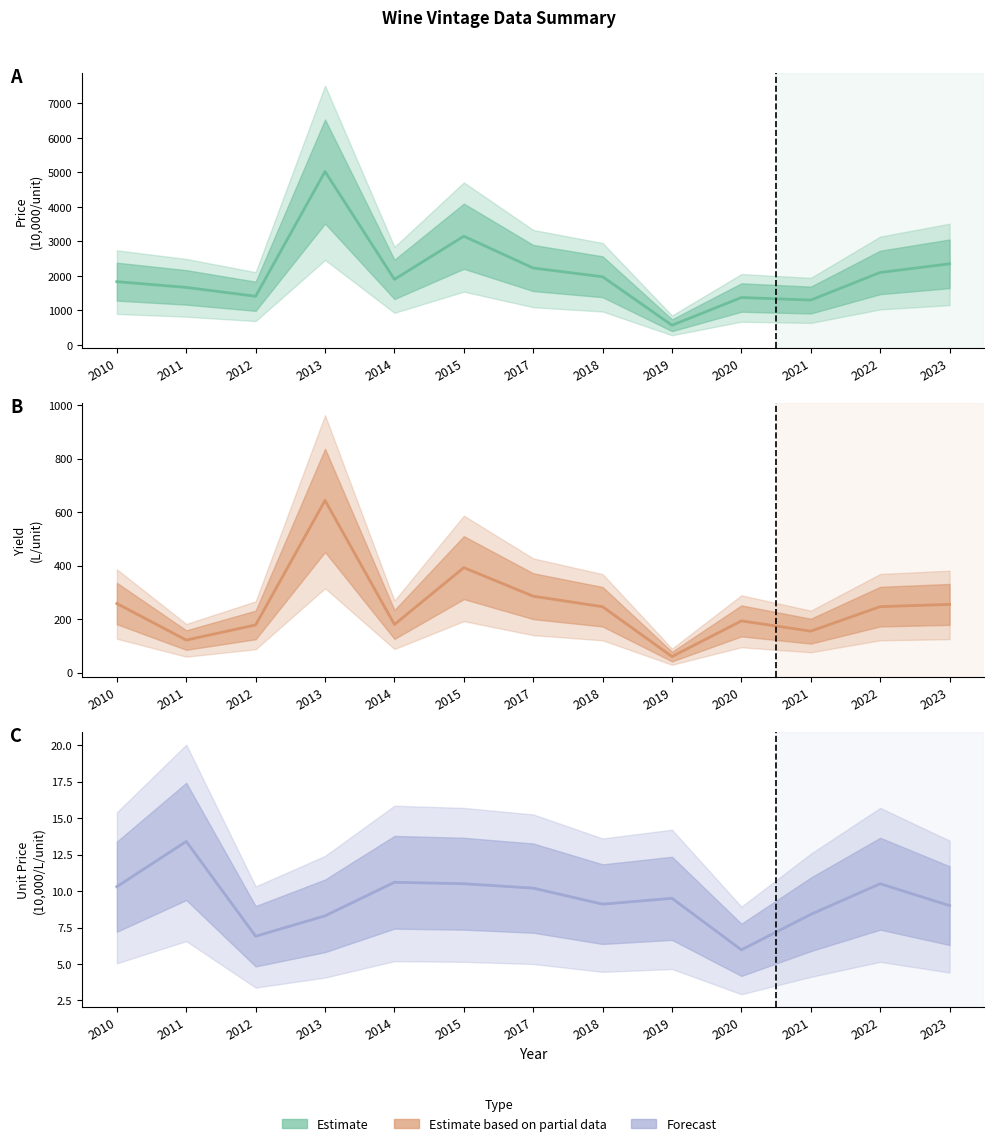

True or false: Price (man/unit) has a value of 926.0 at 2022.

False